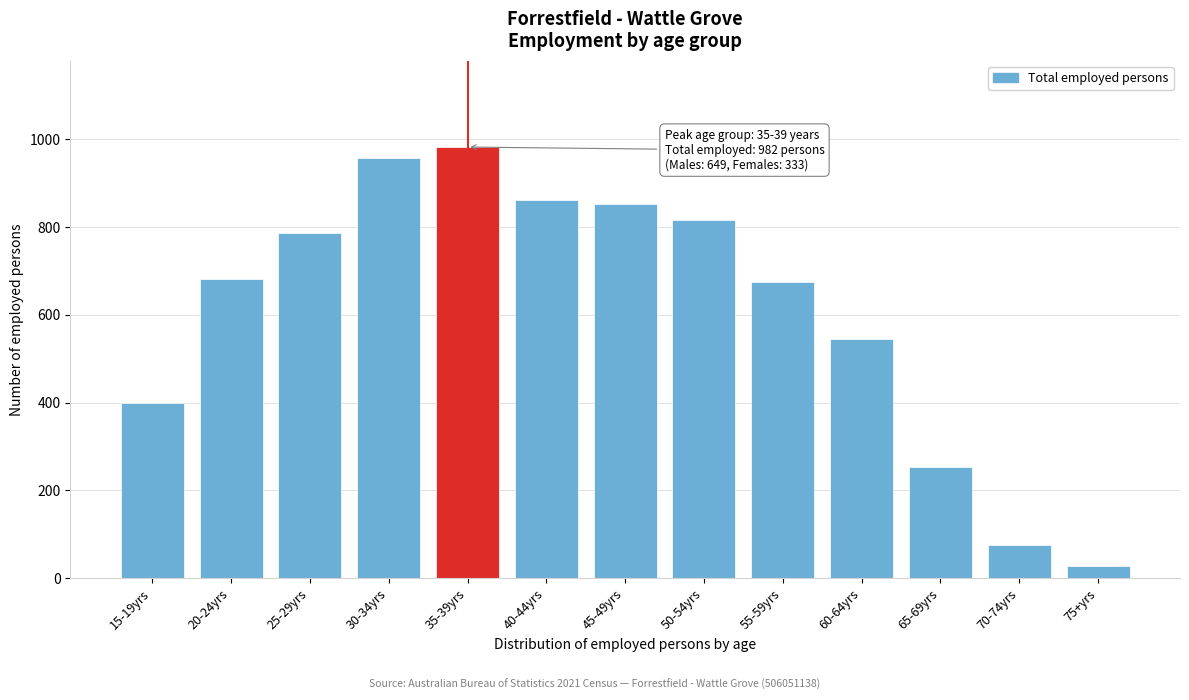

Reading left to right, transcribe all the data shown in this chart.

399	681	786	956	982	861	852	815	674	544	253	77	29